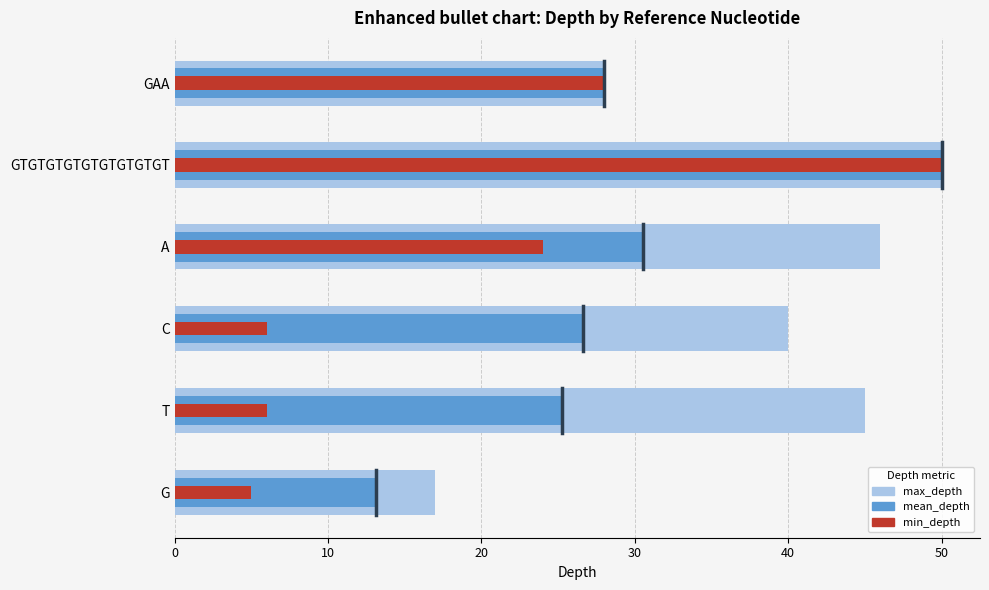

Rank the series at T from lowest to highest value.

min_depth, mean_depth, max_depth